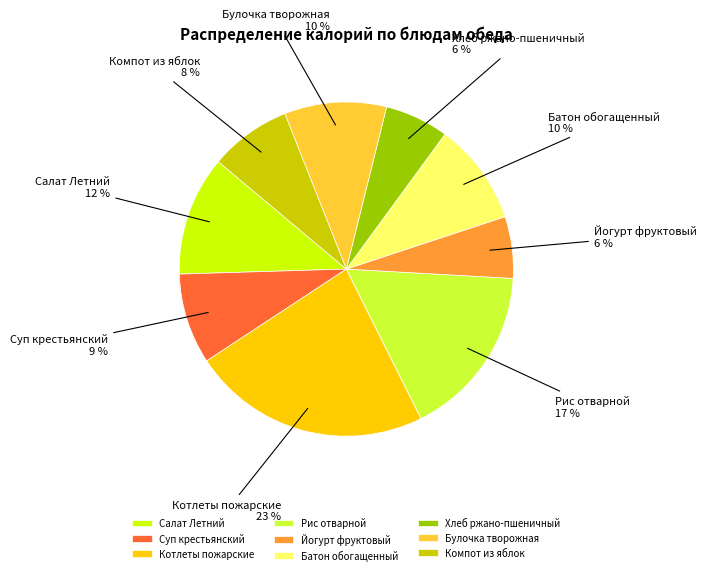

Do Хлеб ржано-пшеничный and Йогурт фруктовый together represent more than half of the pie?

No